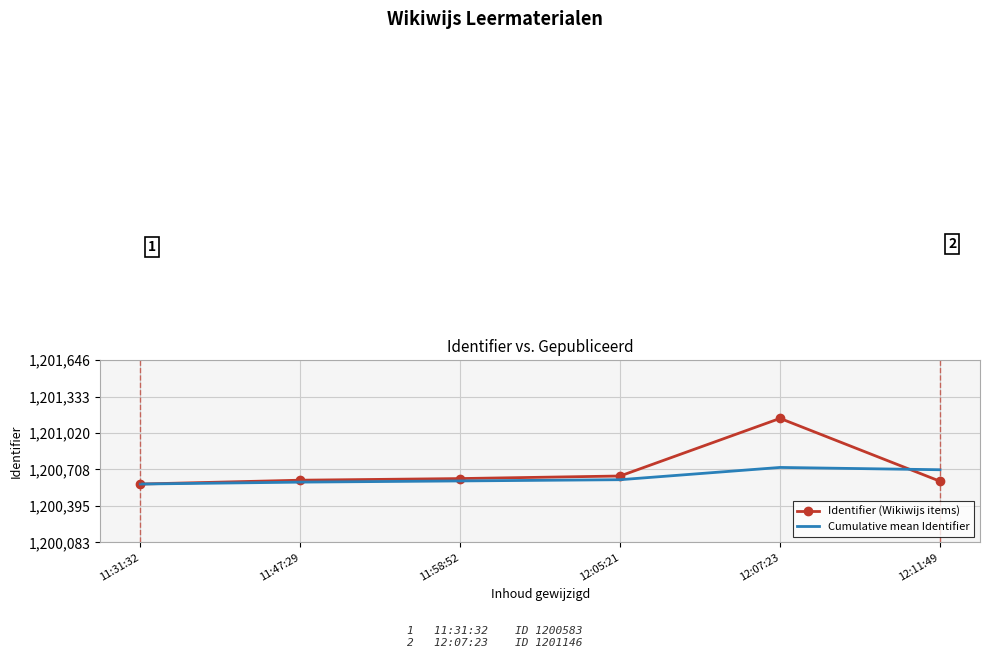

After their last crossing, which series has the higher values: Cumulative mean Identifier or Identifier (Wikiwijs items)?

Cumulative mean Identifier